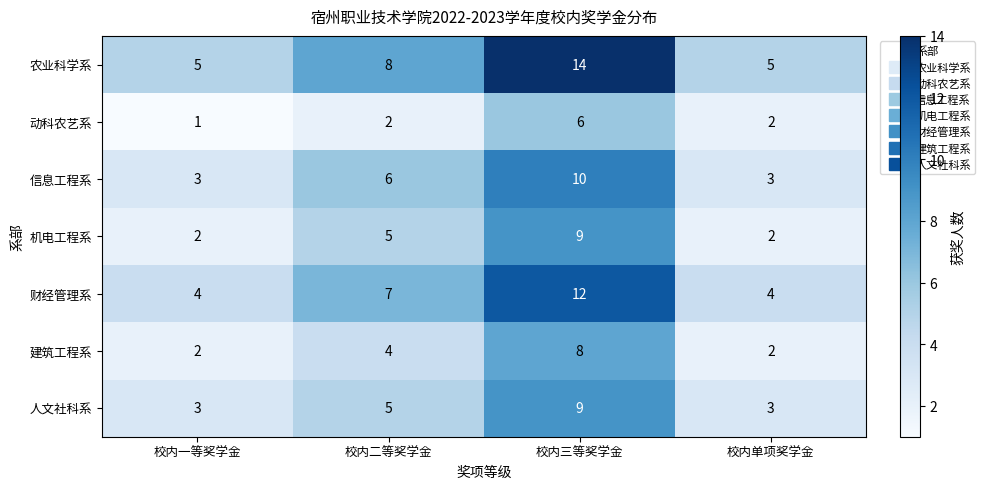

What is the difference between the highest and lowest values at 校内一等奖学金?

4